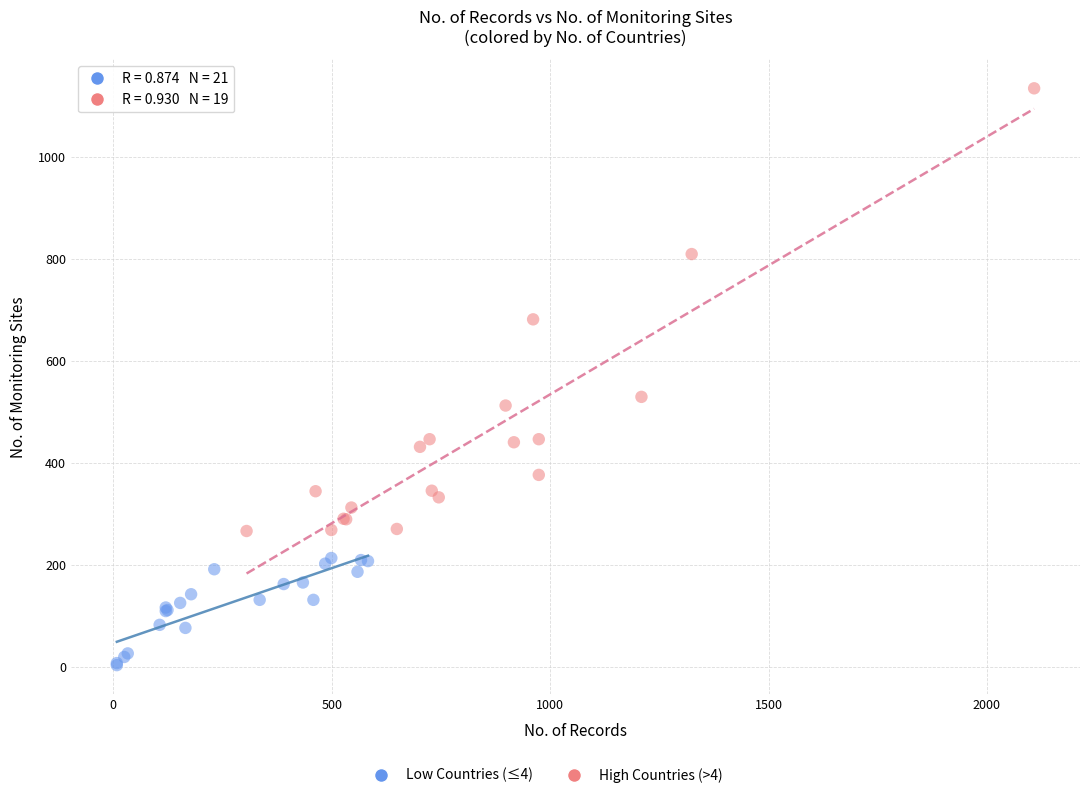

Which series reaches the maximum Y coordinate?

High Countries (>4)